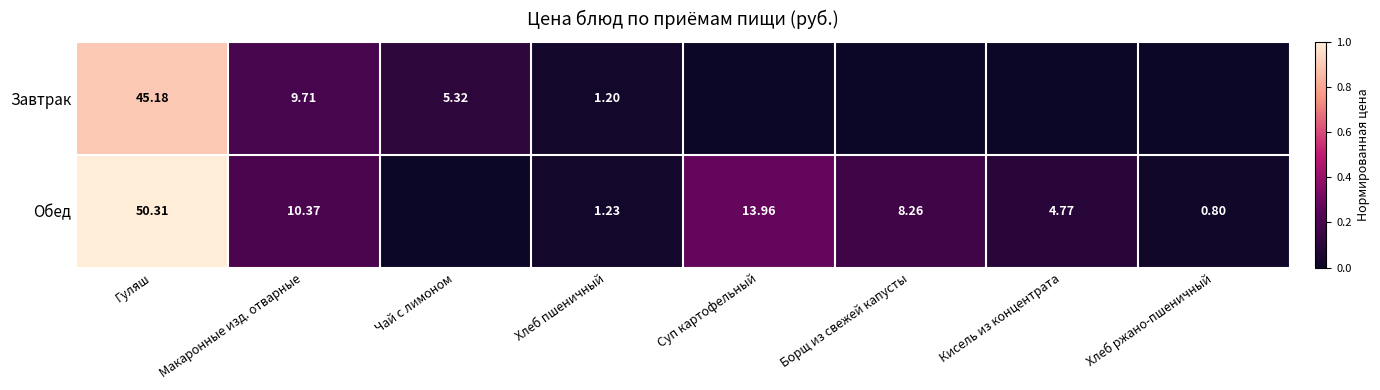

At Макаронные изд. отварные, list the series in order from smallest to largest.

Завтрак, Обед